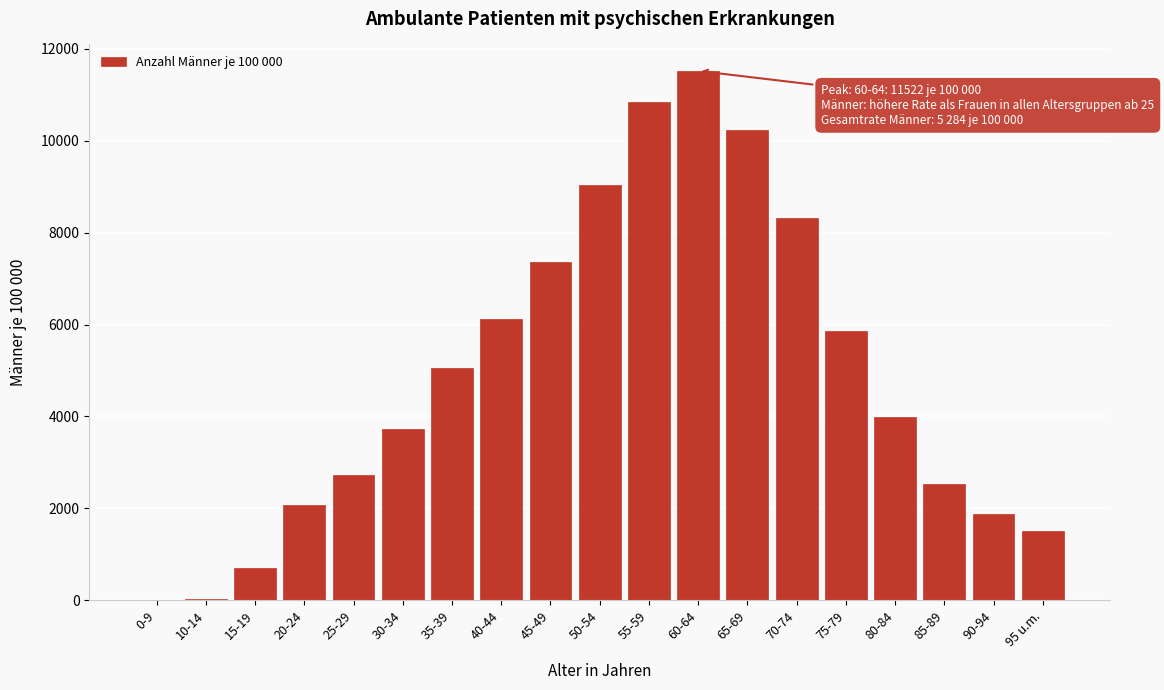

Is it true that the value at 35-39 is 5061?

True